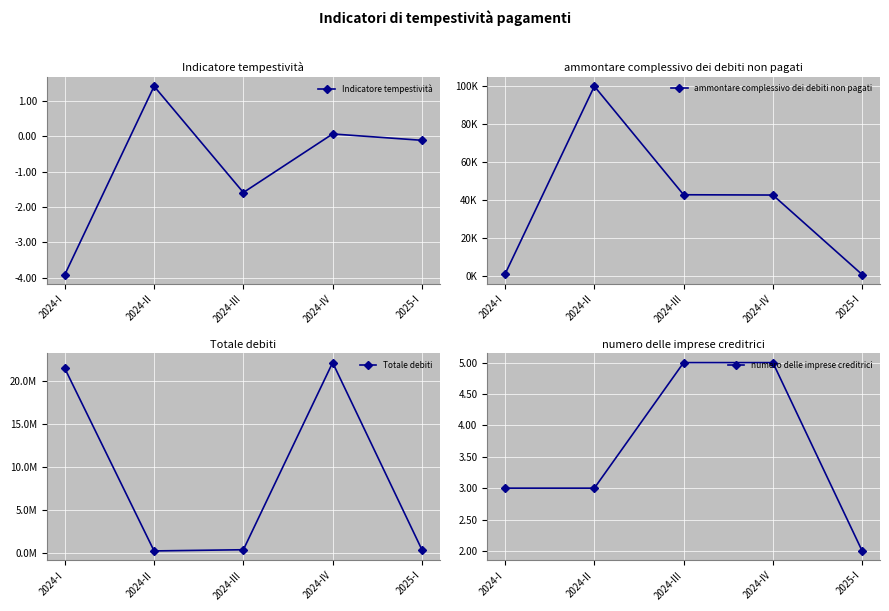

What is the label of the 2nd point from the right?

2024-IV